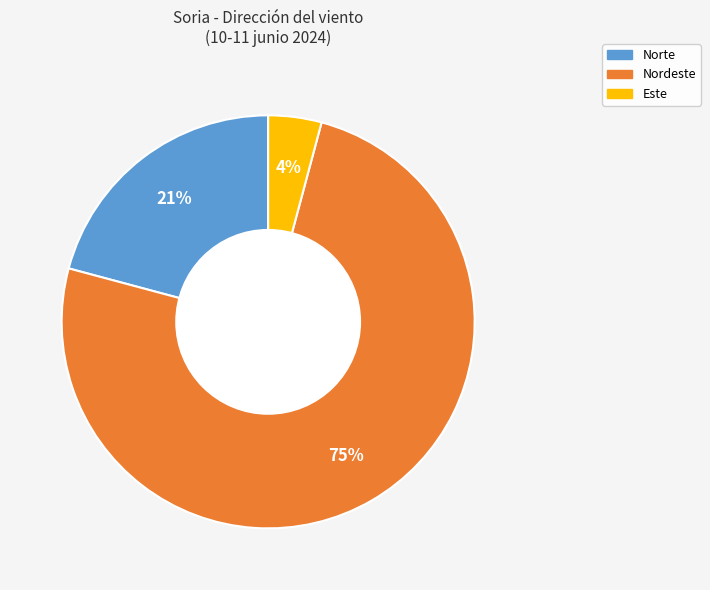

To the nearest percent, what is the combined percentage of Norte and Este?

25%